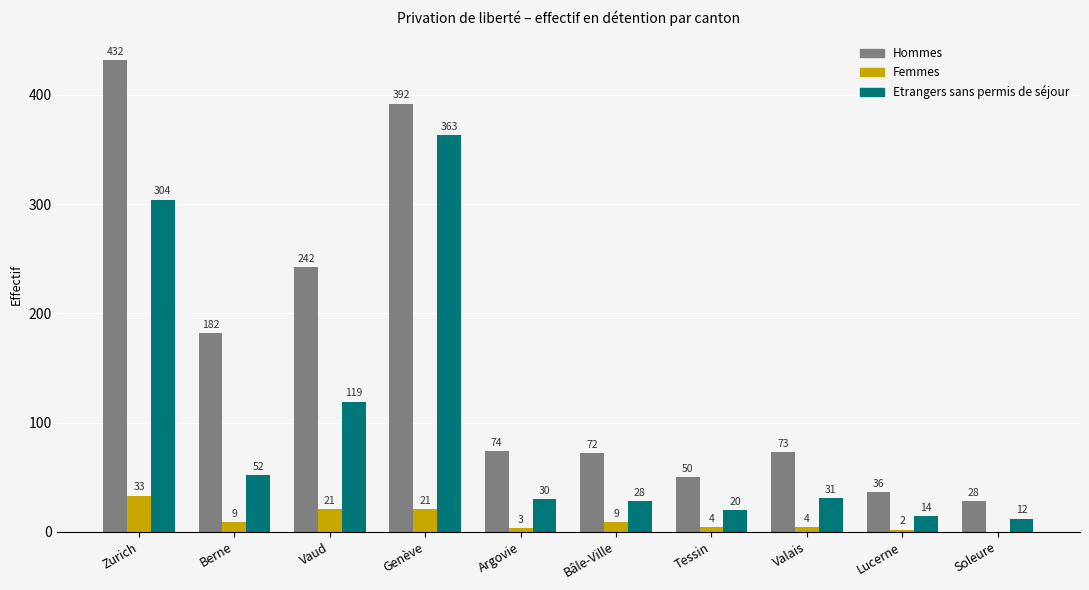

At which category is the sum across all series the highest?

Genève